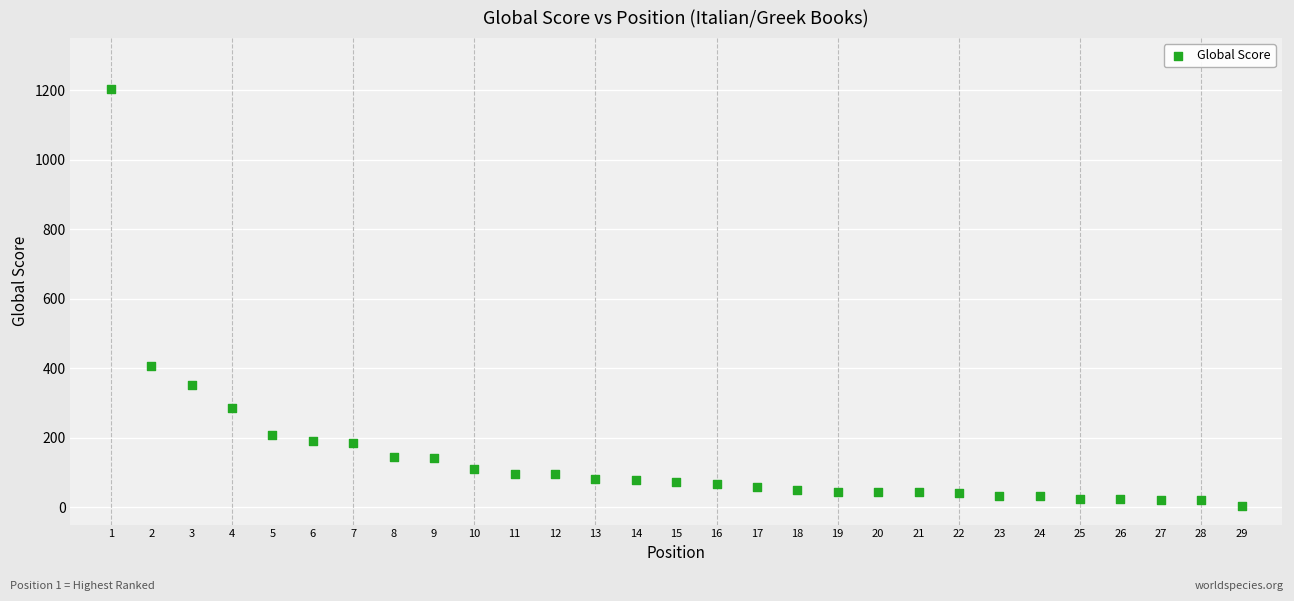

What is the range of X values (max minus min)?

28